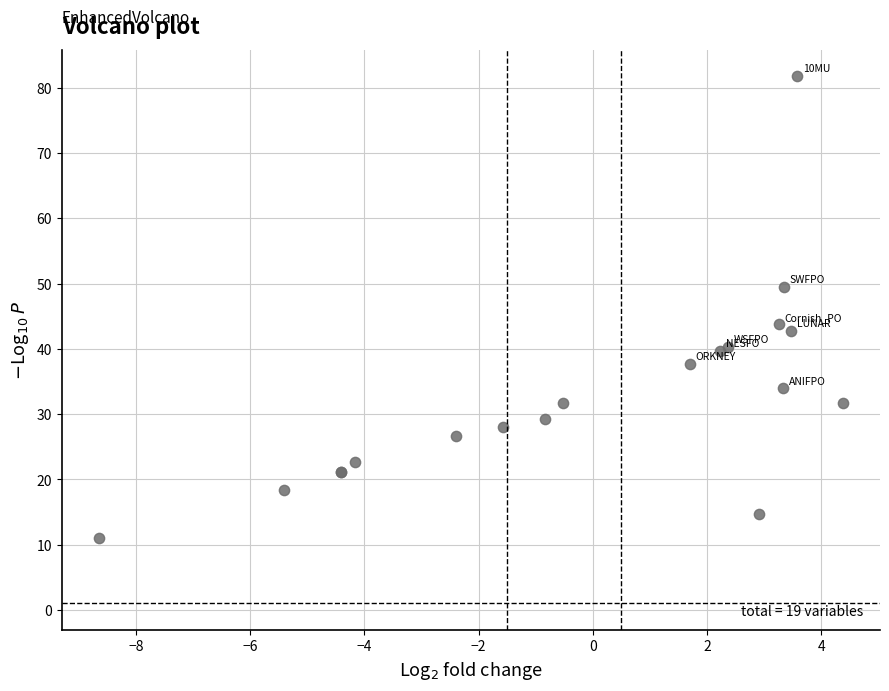

What Y value in the scatter plot is closest to 46?

43.8